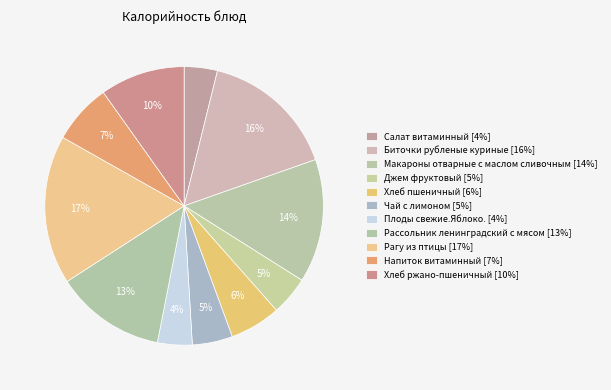

How many slices are in this pie chart?

11